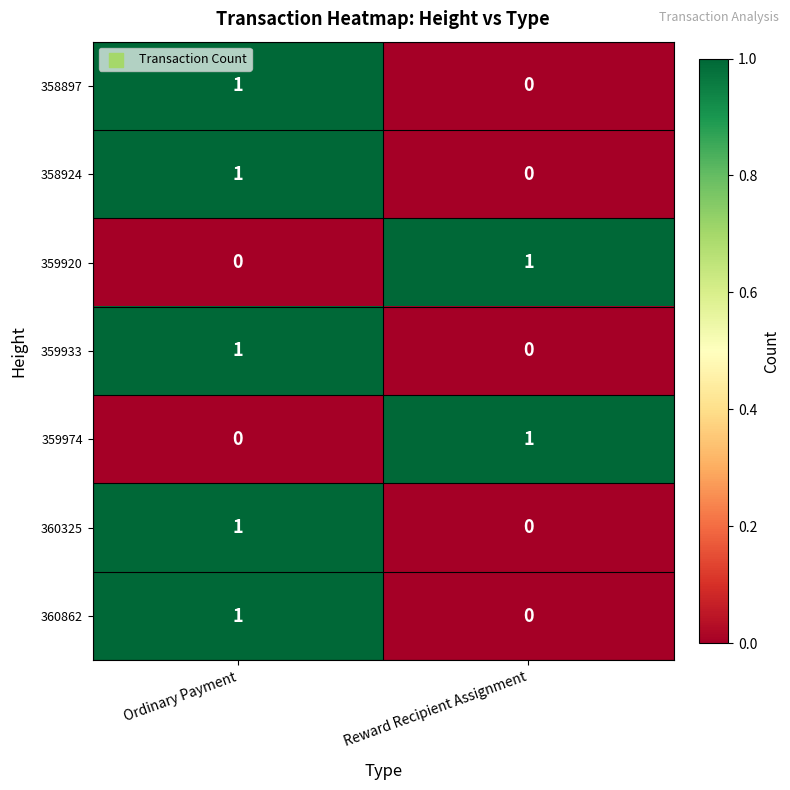

At which category is the sum across all series the highest?

Ordinary Payment